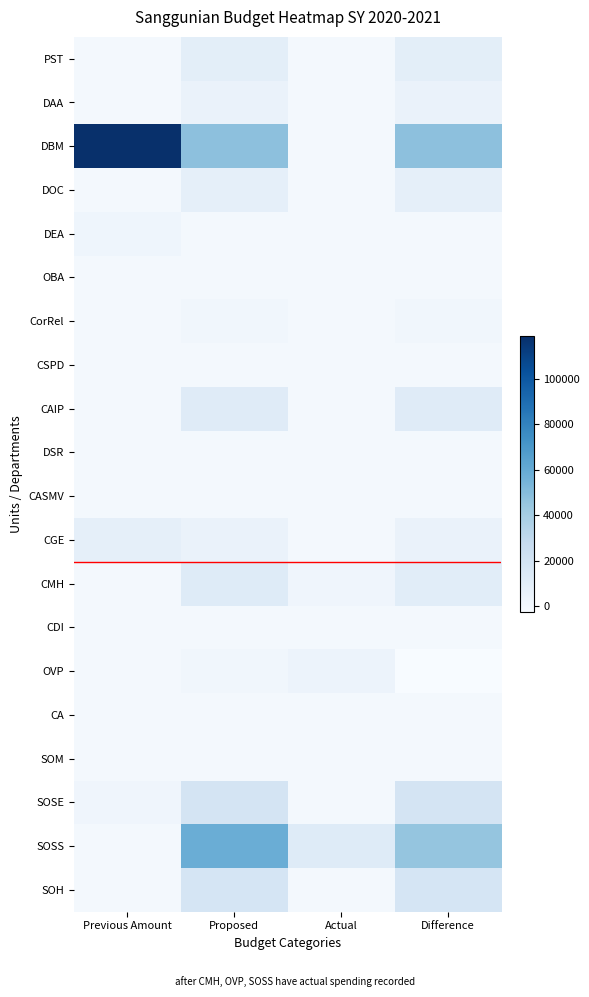

At how many categories does at least one series exceed 112858?

1